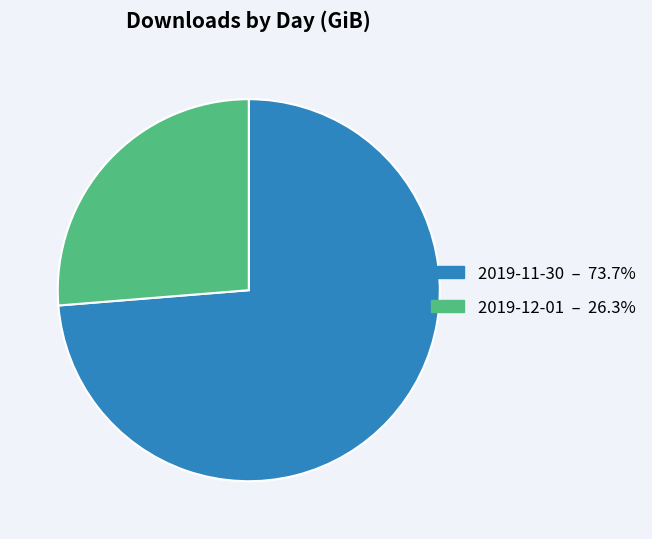

Do 2019-12-01 and 2019-11-30 together represent more than half of the pie?

Yes